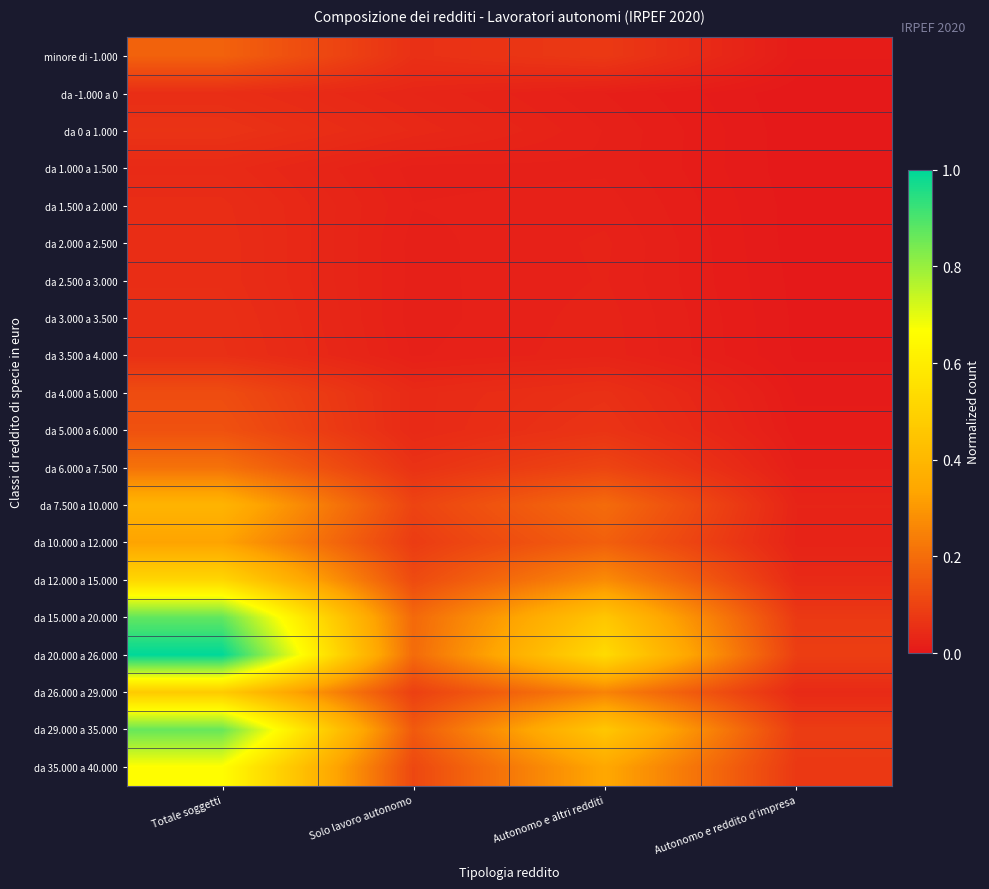

Rank the series by their maximum value, from lowest to highest.

da 1.000 a 1.500, da 1.500 a 2.000, da 2.000 a 2.500, da 2.500 a 3.000, da -1.000 a 0, da 3.000 a 3.500, da 3.500 a 4.000, da 0 a 1.000, da 4.000 a 5.000, da 5.000 a 6.000, minore di -1.000, da 6.000 a 7.500, da 10.000 a 12.000, da 7.500 a 10.000, da 26.000 a 29.000, da 12.000 a 15.000, da 35.000 a 40.000, da 29.000 a 35.000, da 15.000 a 20.000, da 20.000 a 26.000